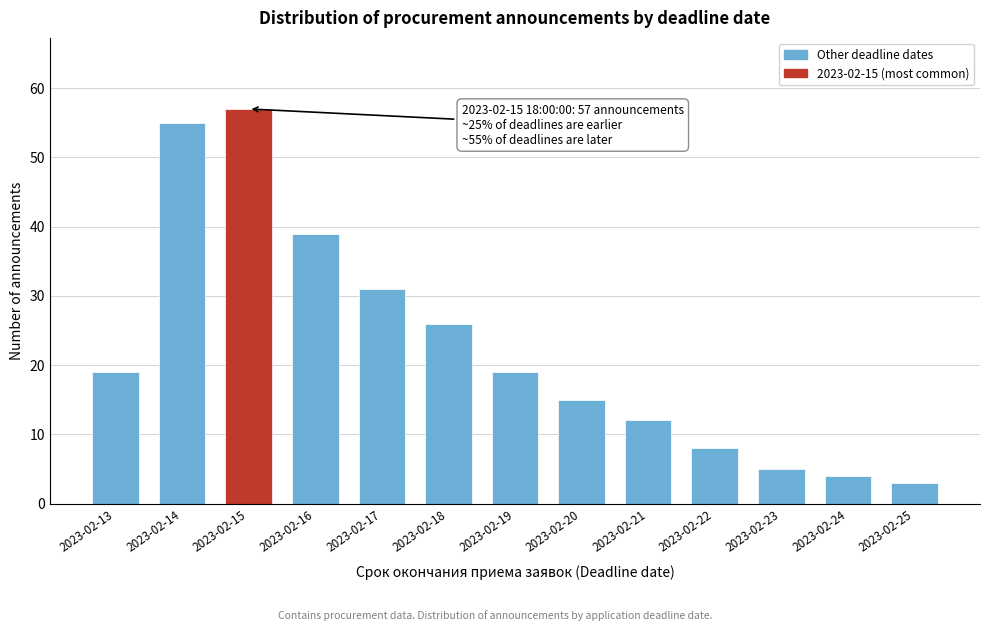

Reading right to left, extract all data points from this chart.

3	4	5	8	12	15	19	26	31	39	57	55	19